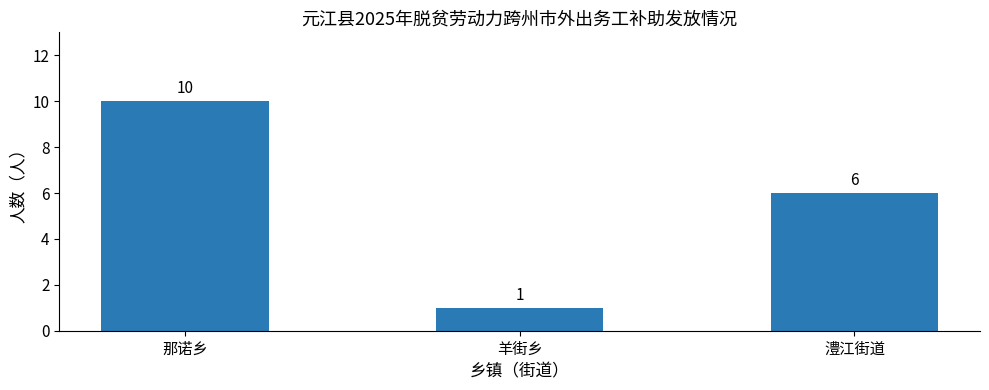

At which category does the chart reach its peak across all series?

那诺乡